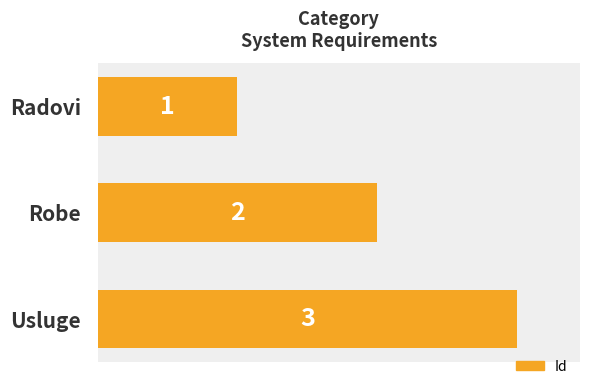

What is the label of the 2nd bar from the bottom?

Robe